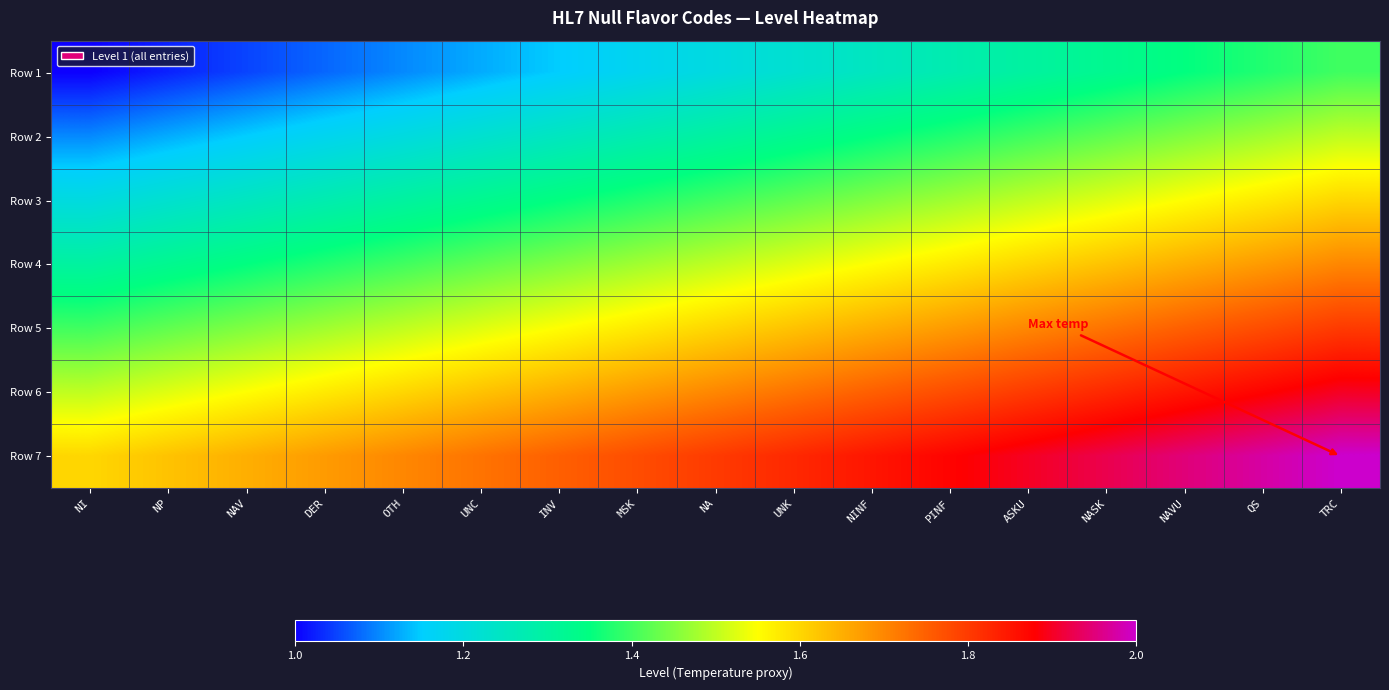

Which has a higher value, PINF or NAVU?

NAVU